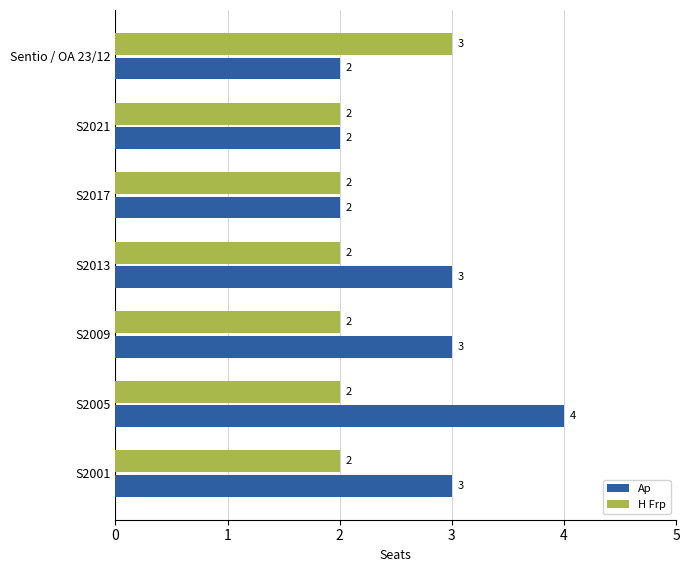

The Ap series shows 1 at Sentio / OA 23/12. True or false?

False